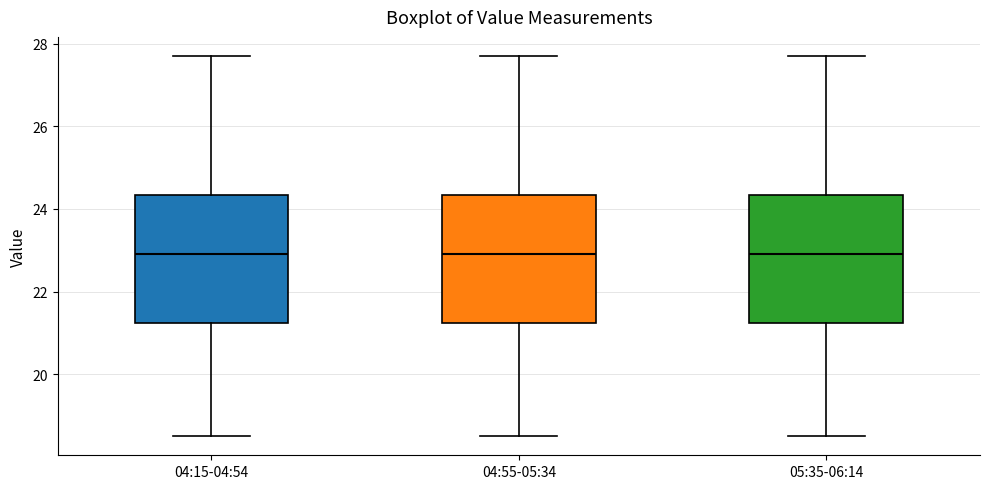

Reading left to right, transcribe this box plot: for each box, give where its median line is, the range the box spans, and where its two whiskers end, as read against the y-axis. The values are not printed on the chart, so give them approximately, as read against the axis.

04:15-04:54: median 23.0, box 21.2 to 24.4, whiskers 18.6 to 27.8
04:55-05:34: median 23.0, box 21.2 to 24.4, whiskers 18.6 to 27.8
05:35-06:14: median 23.0, box 21.2 to 24.4, whiskers 18.6 to 27.8